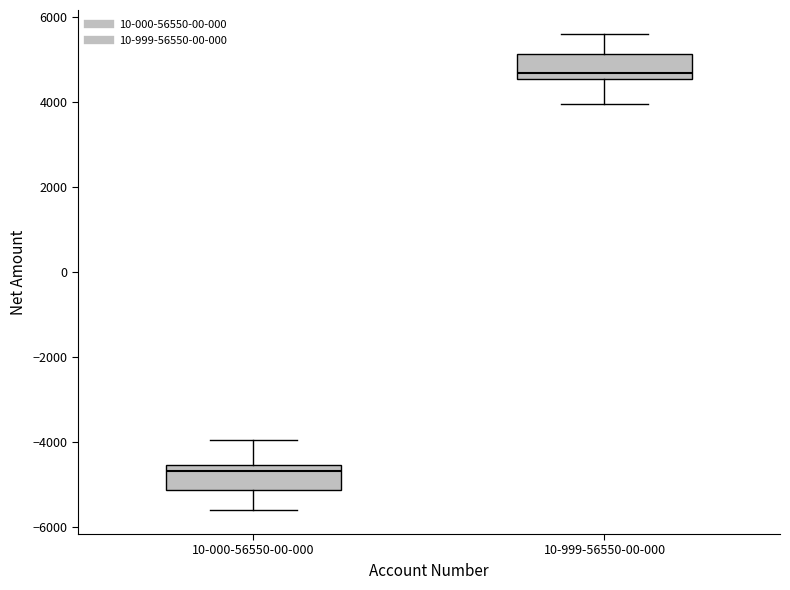

Where does the upper whisker of the box for 10-000-56550-00-000 end on the y-axis? The values are not printed on the chart, so give them approximately, as read against the axis.

-4000